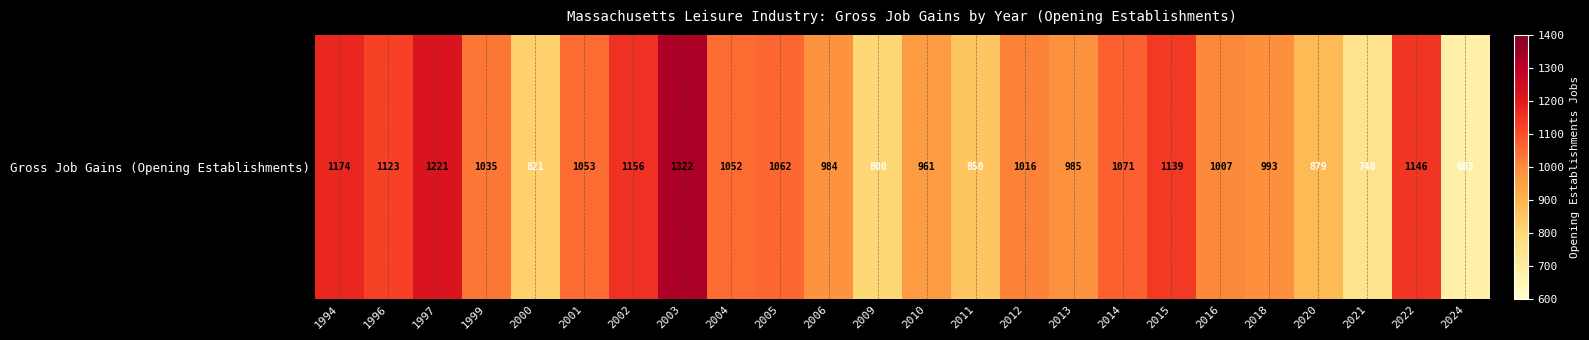

List the labels in order of value, largest first.

2003, 1997, 1994, 2002, 2022, 2015, 1996, 2014, 2005, 2001, 2004, 1999, 2012, 2016, 2018, 2013, 2006, 2010, 2020, 2011, 2000, 2009, 2021, 2024